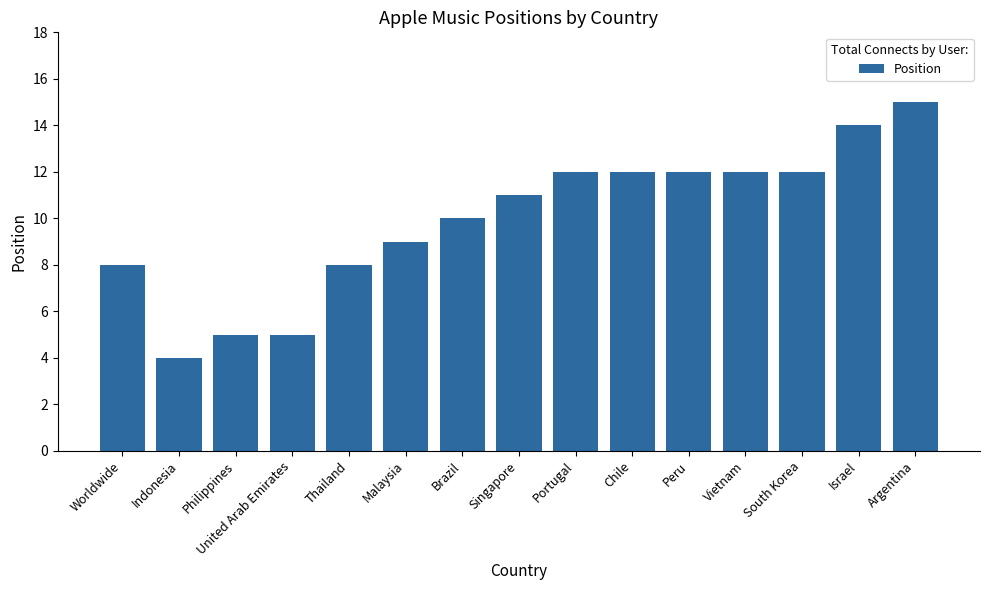

What value does the data have at Brazil, to the nearest 10?

10